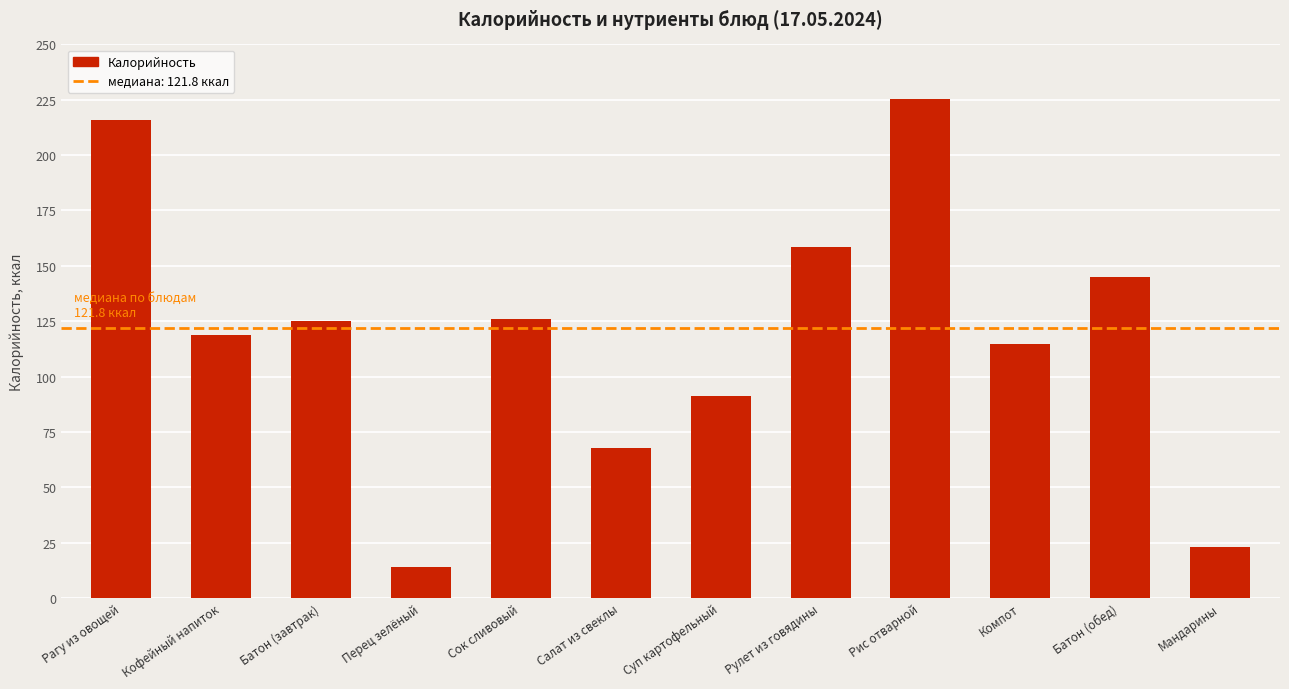

What is the value of the 5th bar from the left?

125.8